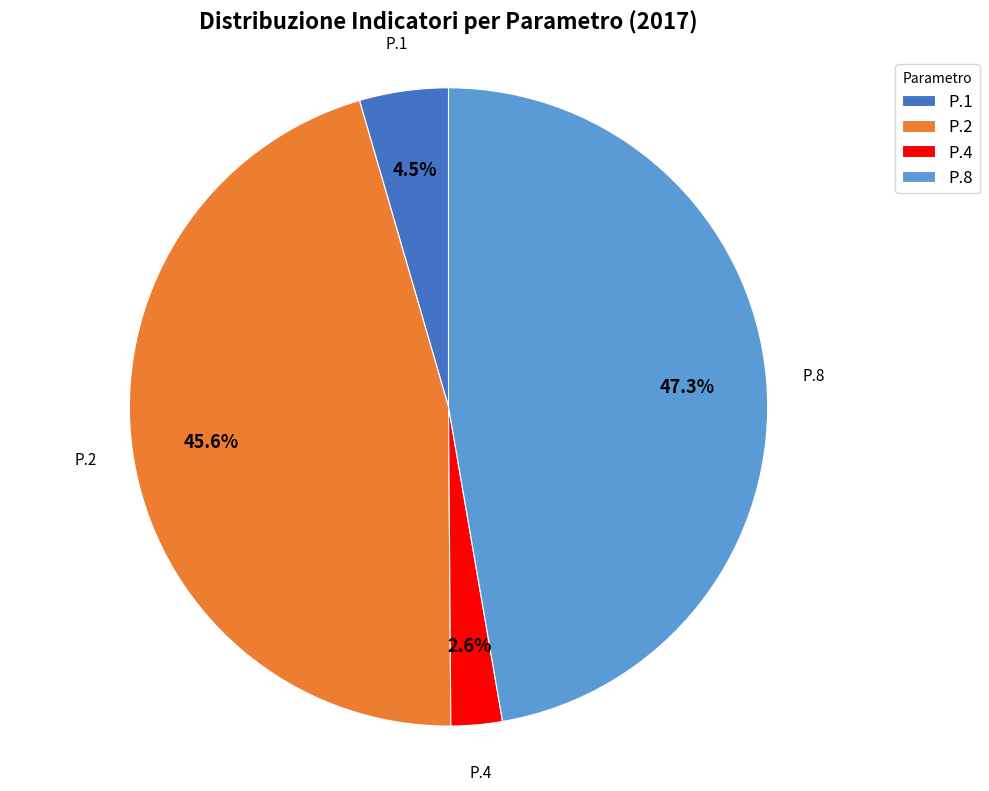

What percentage is the P.8 slice, to the nearest percent?

47%